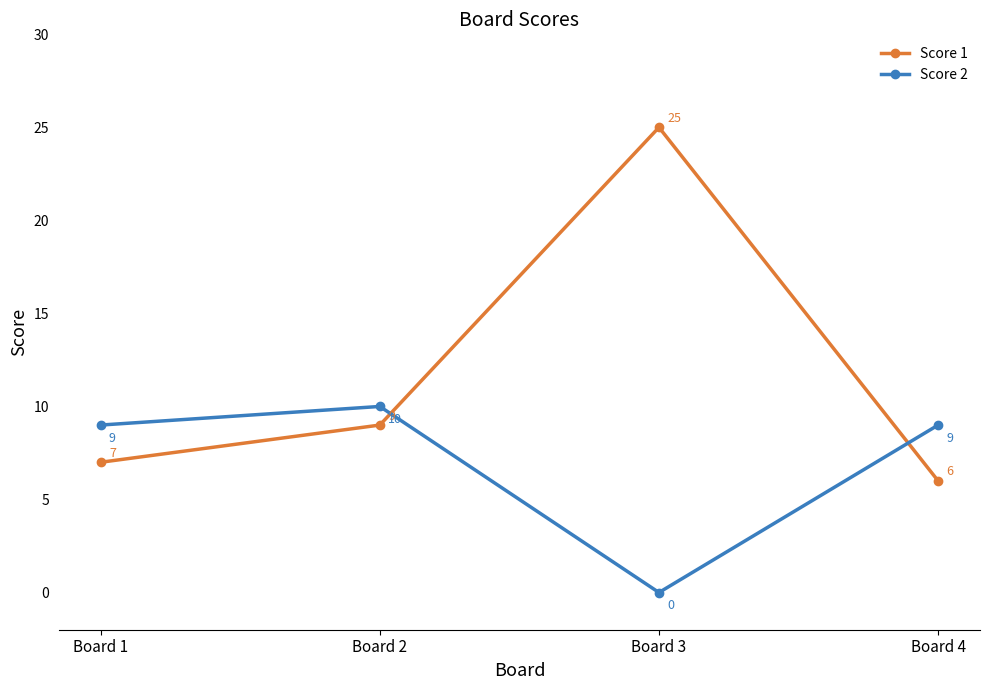

How many times do Score 1 and Score 2 cross each other?

2